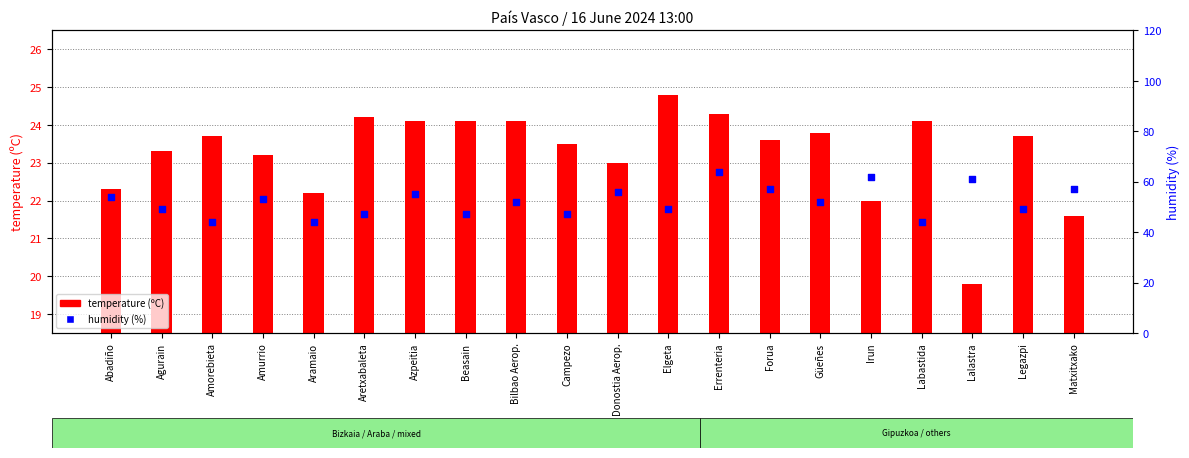

What is the total value across all series at Errenteria?

88.3